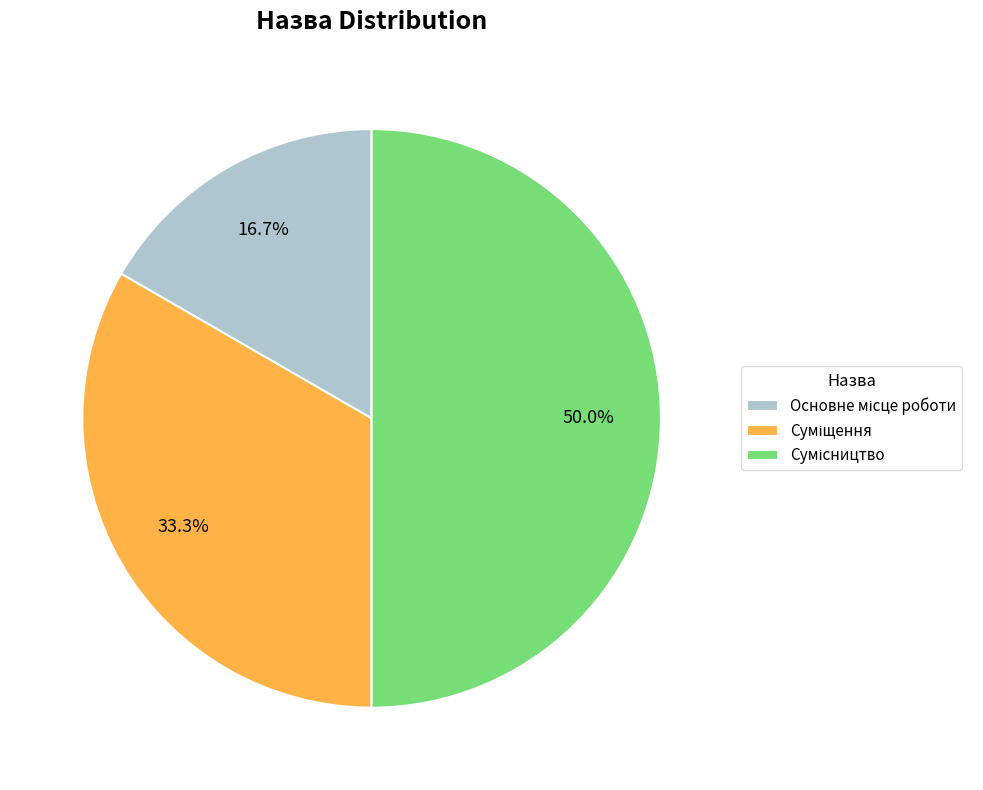

Rank the categories by value from highest to lowest.

Сумісництво, Суміщення, Основне місце роботи